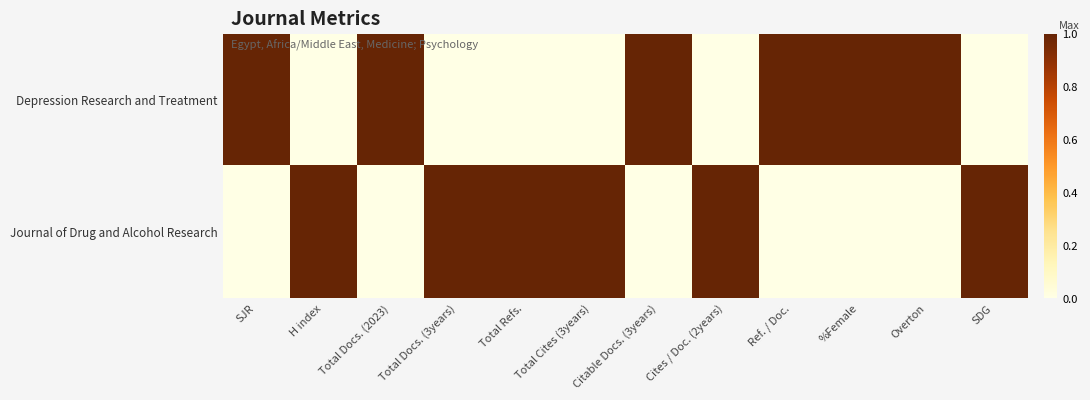

List the series in order of their peak value, lowest first.

Depression Research and Treatment, Journal of Drug and Alcohol Research